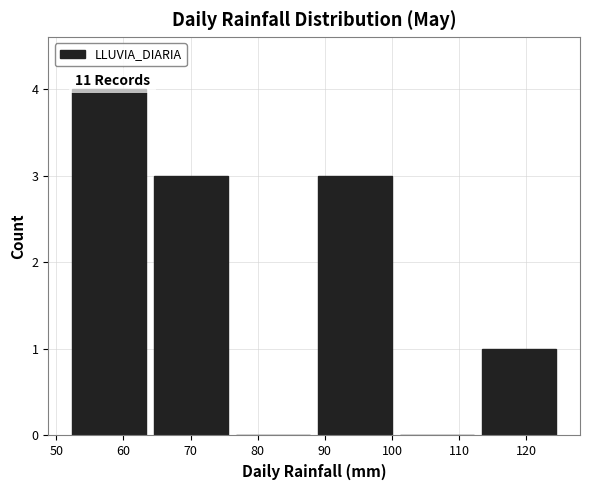

Over which range of the x-axis is the bar tallest?

51.8 to 64.0